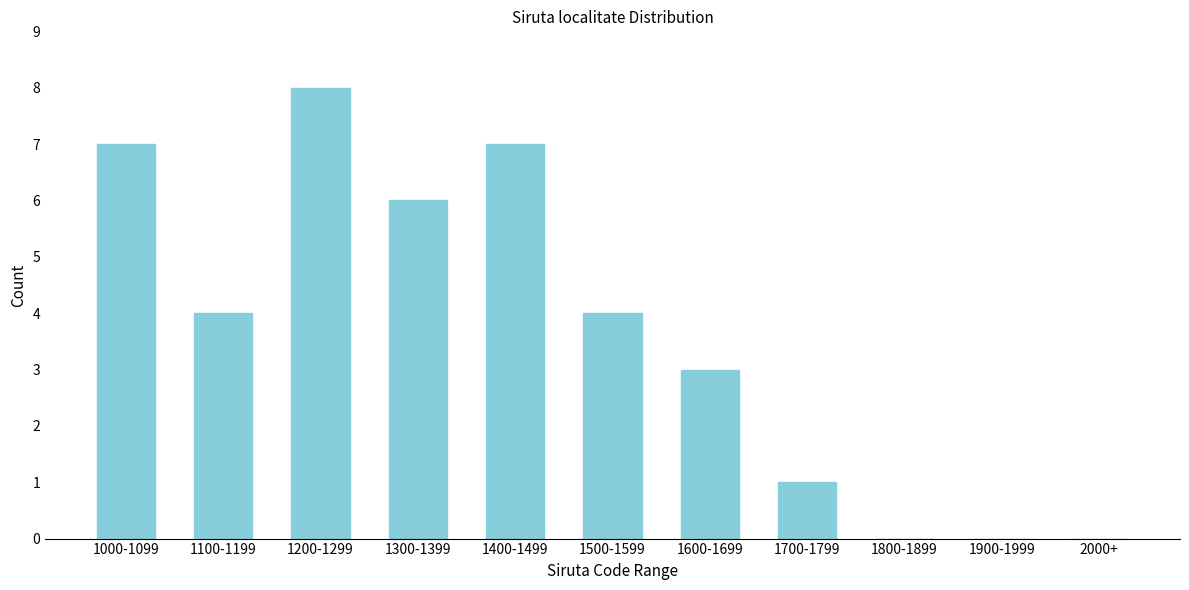

Reading left to right, extract all data points from this chart.

1000-1099=7	1100-1199=4	1200-1299=8	1300-1399=6	1400-1499=7	1500-1599=4	1600-1699=3	1700-1799=1	1800-1899=0	1900-1999=0	2000+=0